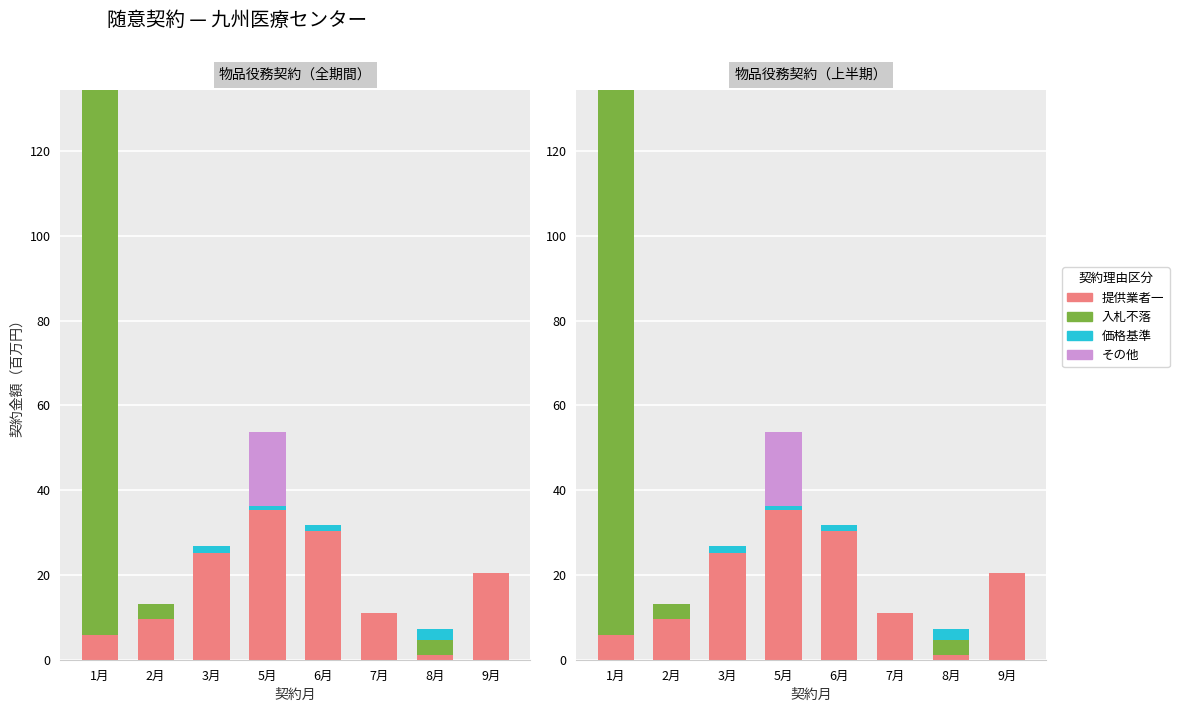

Between 1月 and 5月, which series saw the biggest shift?

入札不落